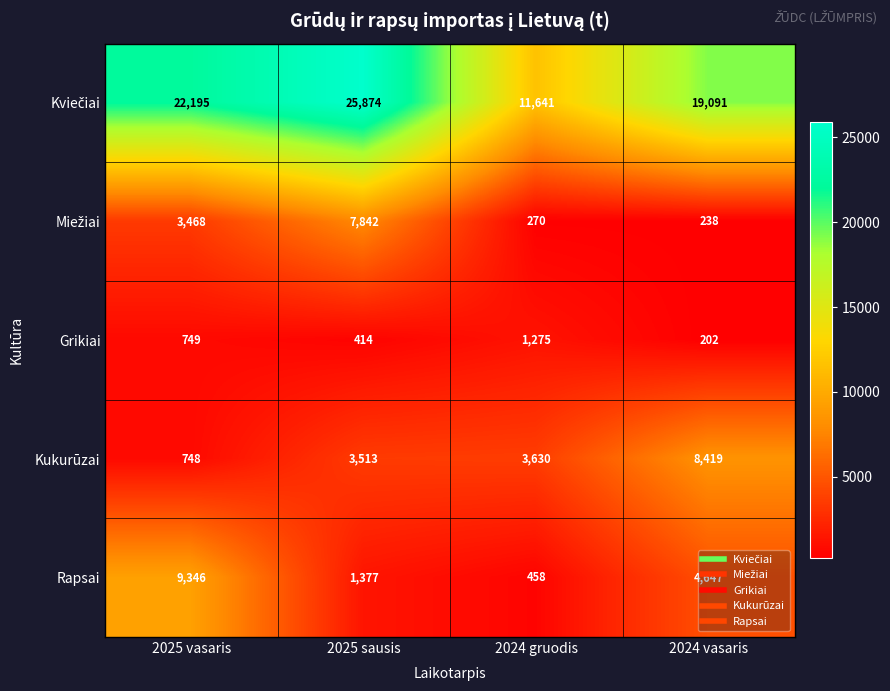

At which category is the sum across all series the highest?

2025 sausis